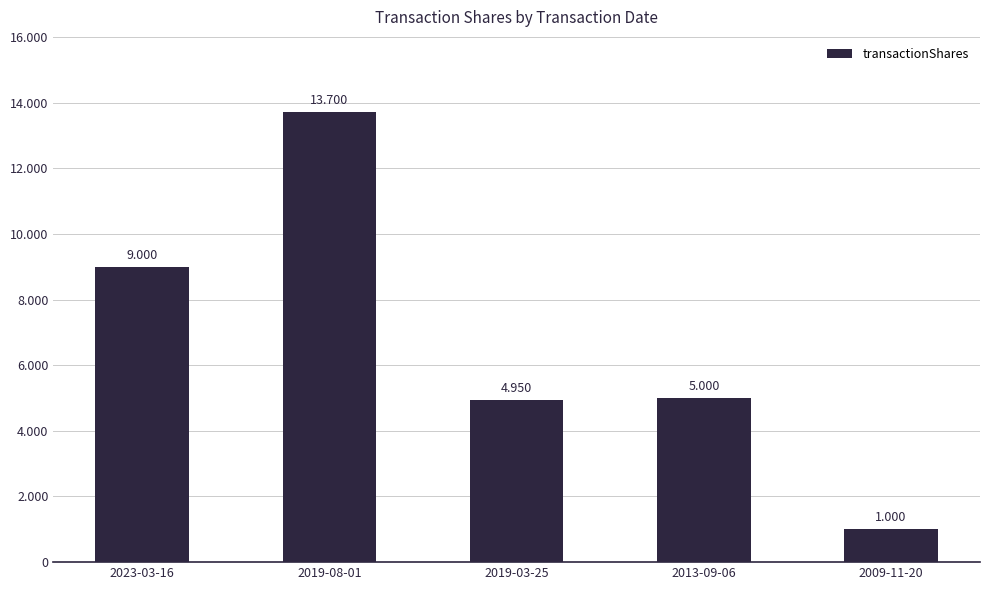

What is the minimum value shown in the chart?

1000